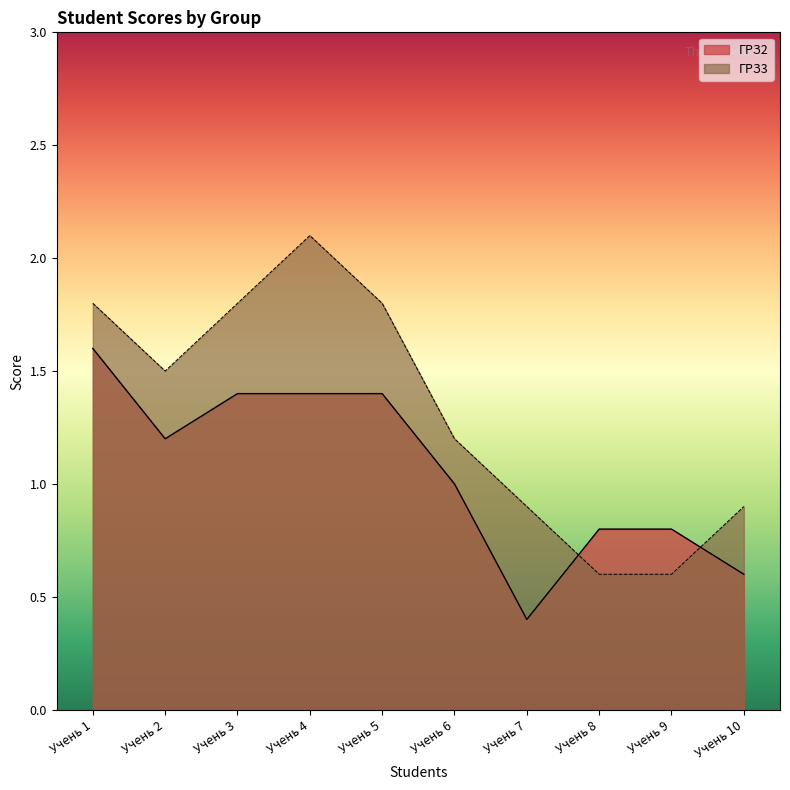

At which label is ГРЗ2 closest to 1?

Учень 6